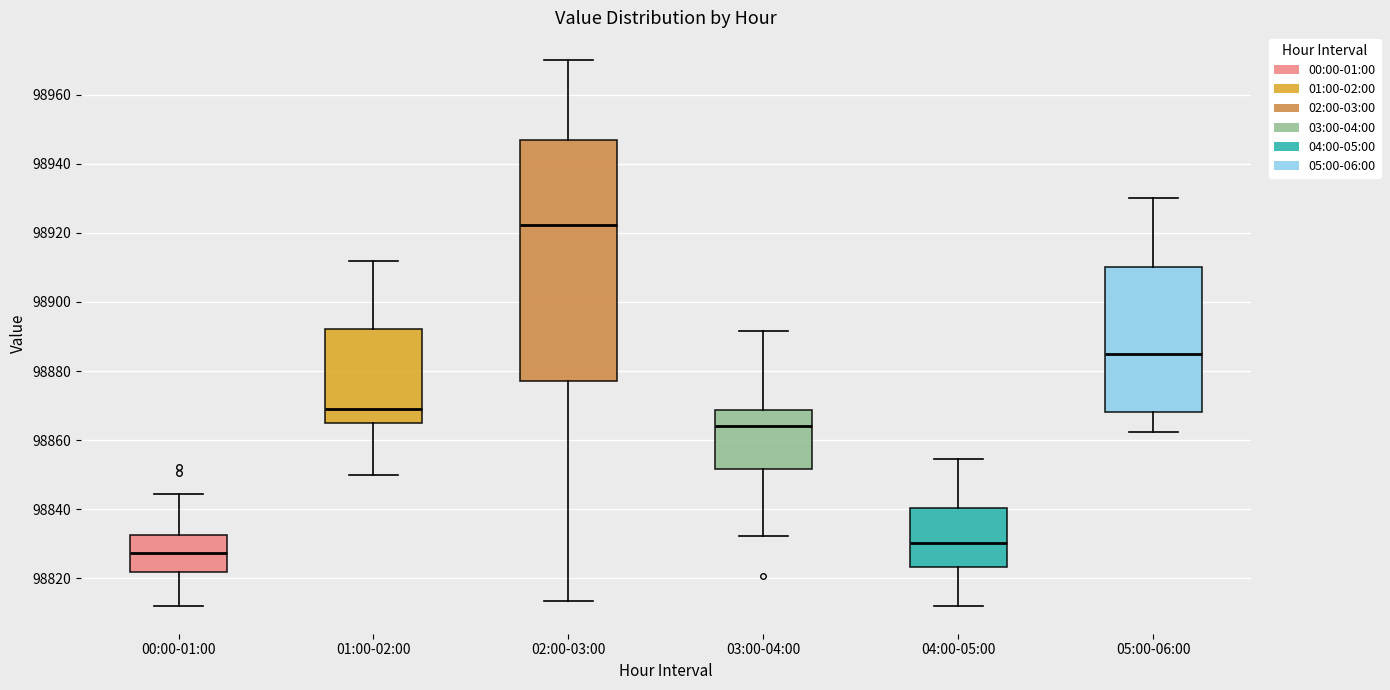

Which box has the highest median line?

02:00-03:00